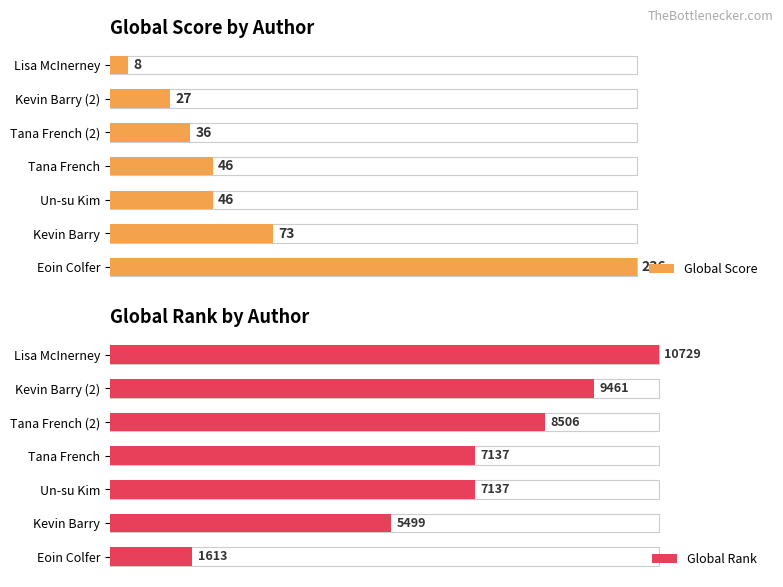

What is the minimum value shown in the chart?

8